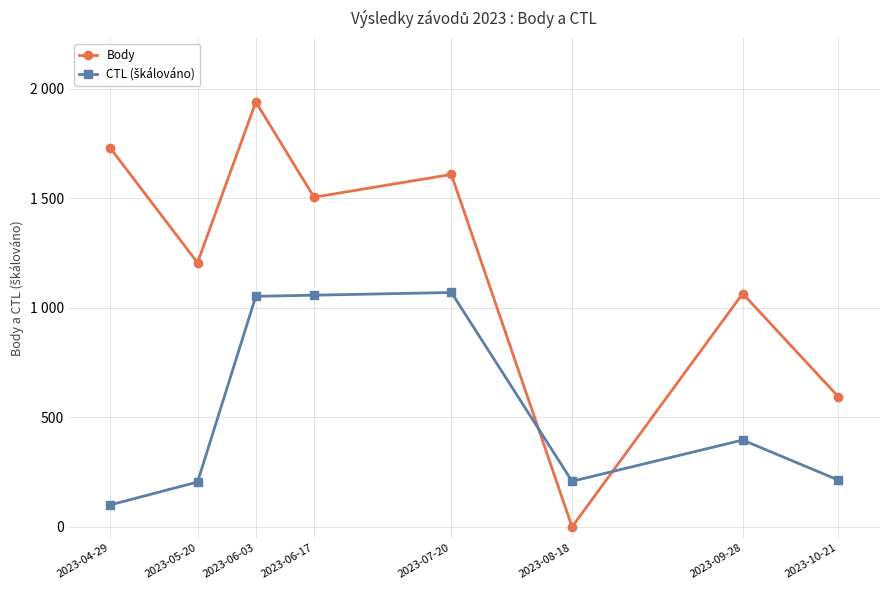

At which label does CTL (škálováno) first exceed 396?

2023-06-03